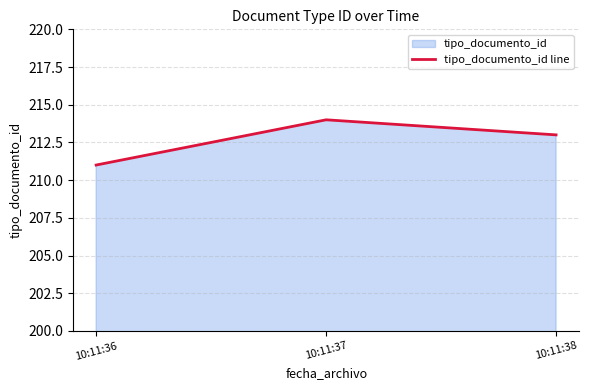

Where is the data nearest to the value 212?

10:11:36